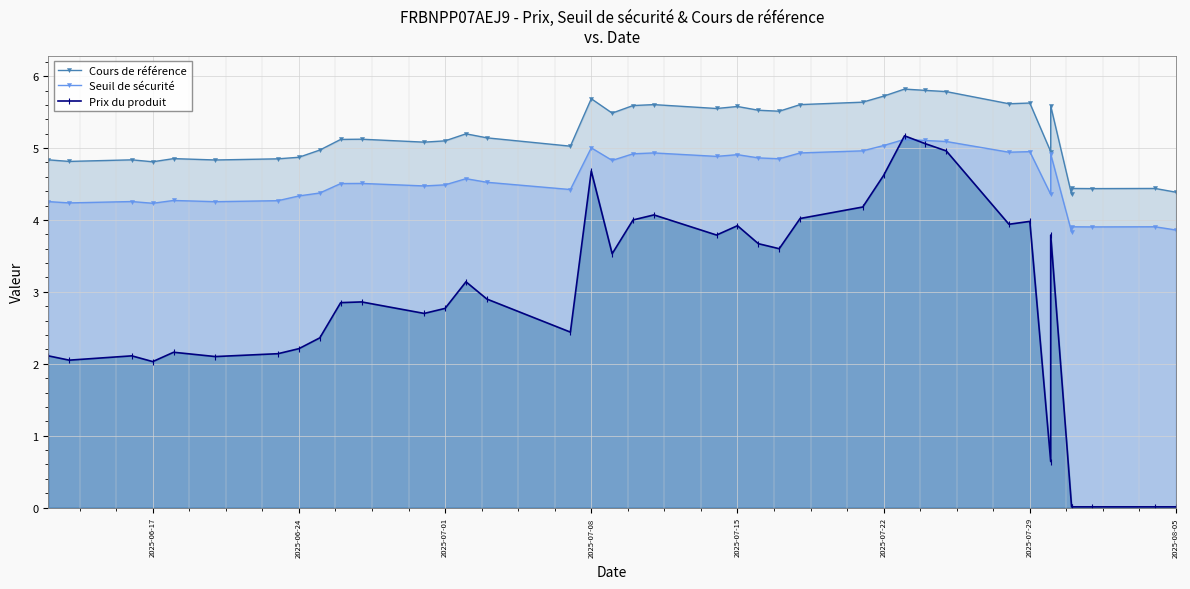

What is the difference between the maximum and minimum values in the Cours de référence series?

1.5